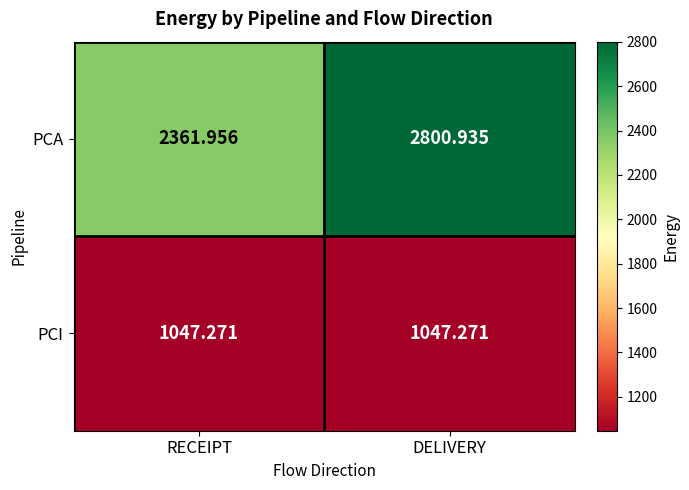

How many distinct data groups are displayed?

2